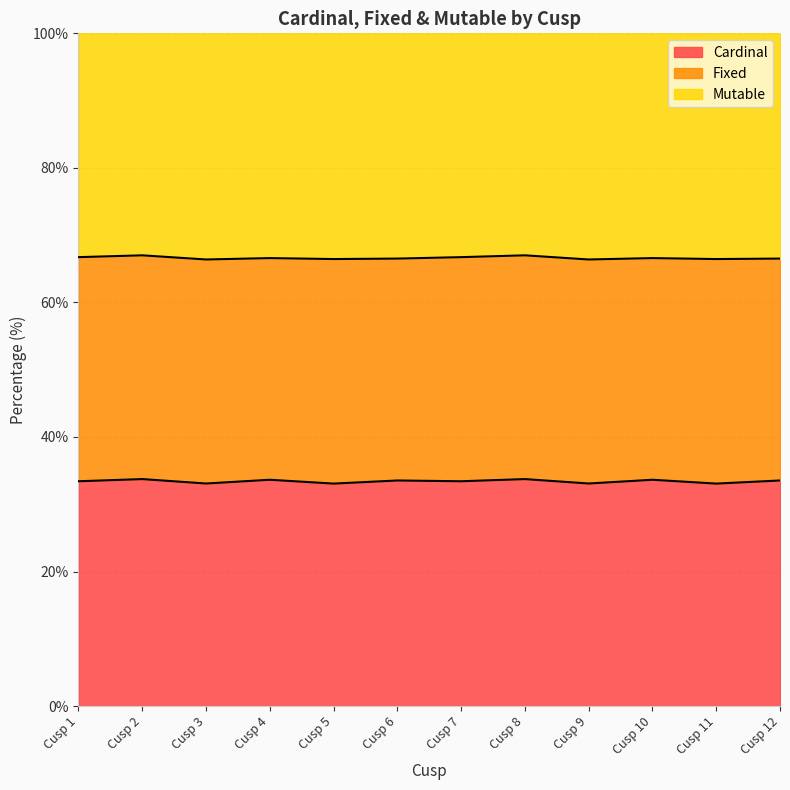

Count the Cardinal values in the range 33 to 34.

12